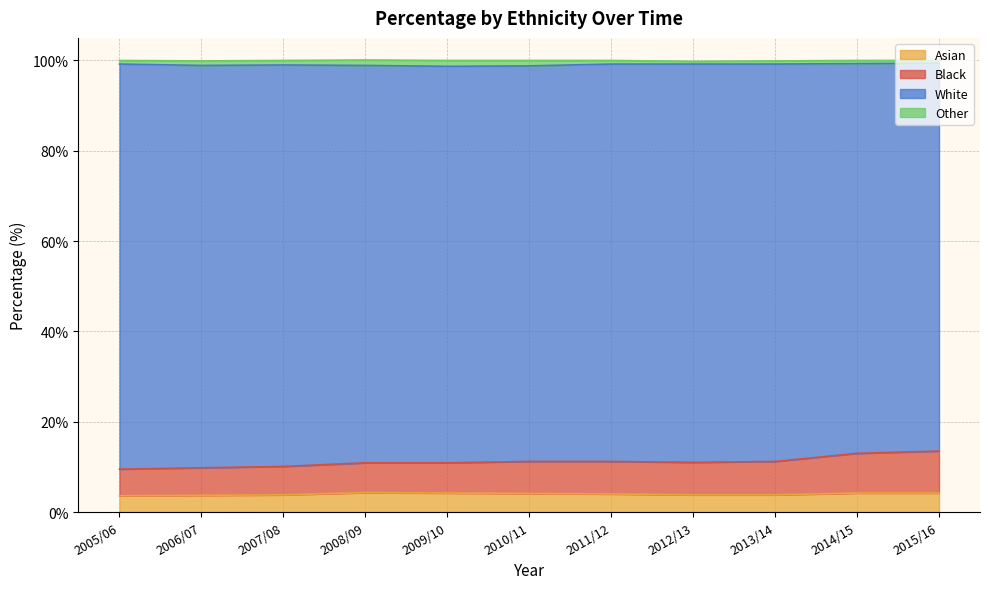

What is the maximum value for Asian?

4.3